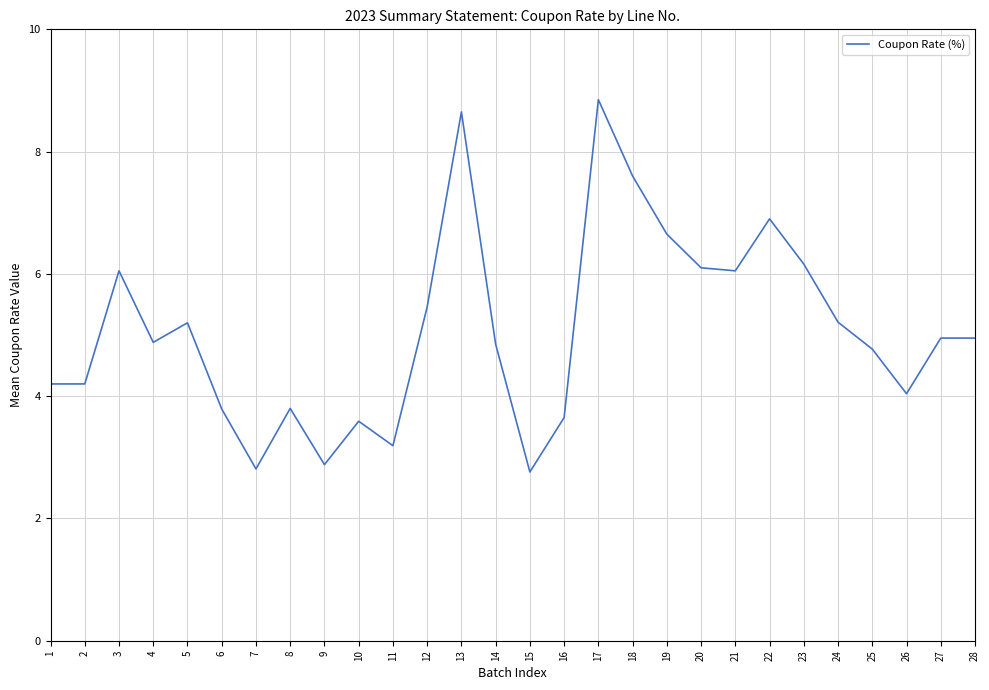

What is the sum of all values?

142.2